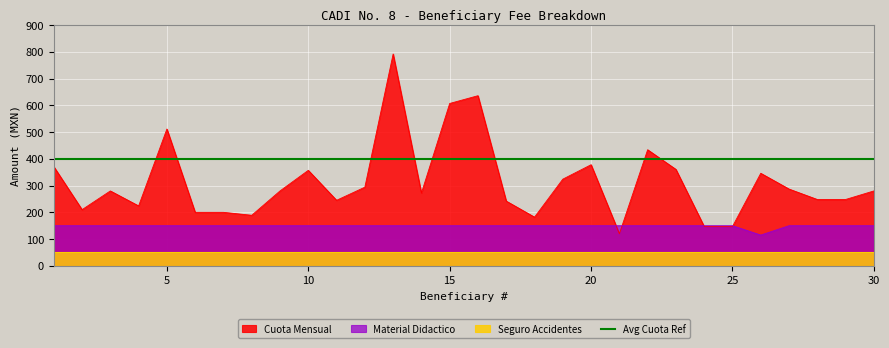

True or false: Cuota Mensual has a value of 272.0 at 14.

True